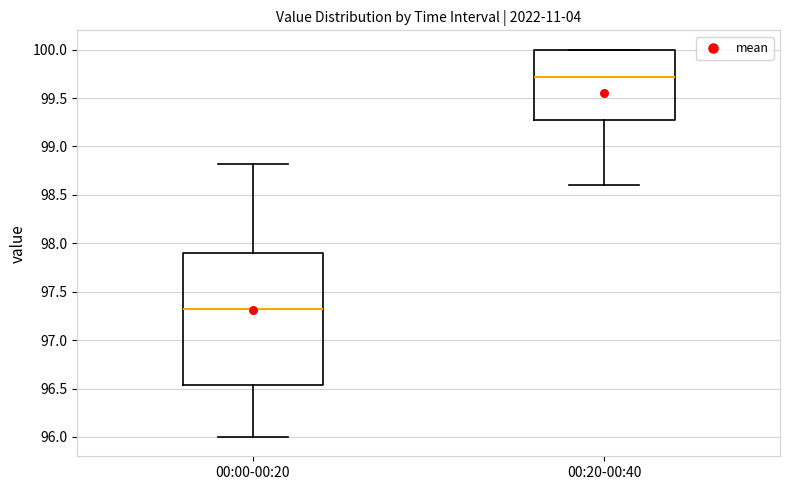

Which box has the highest median line?

00:20-00:40